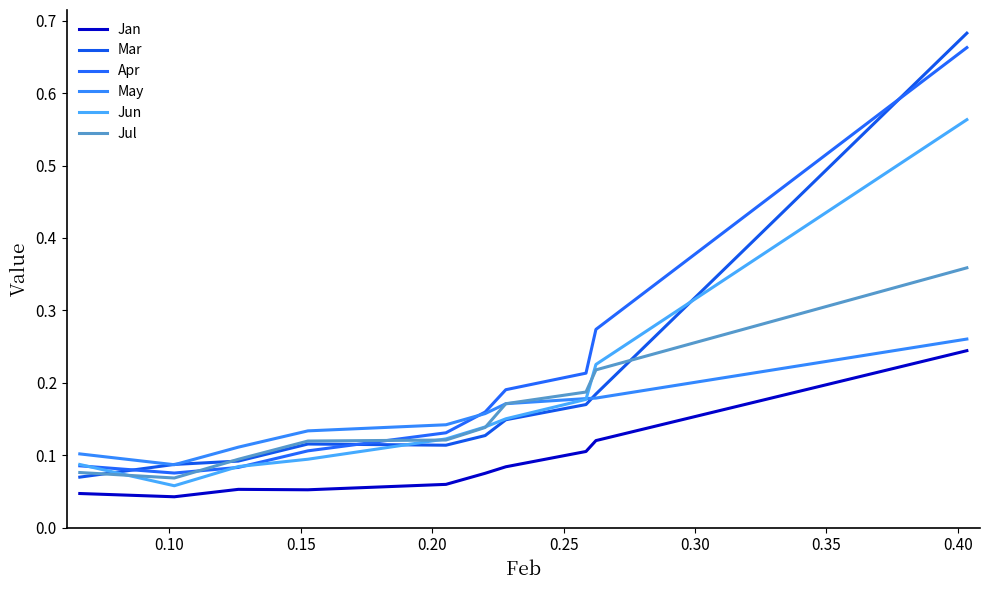

How many lines are shown in the chart?

6